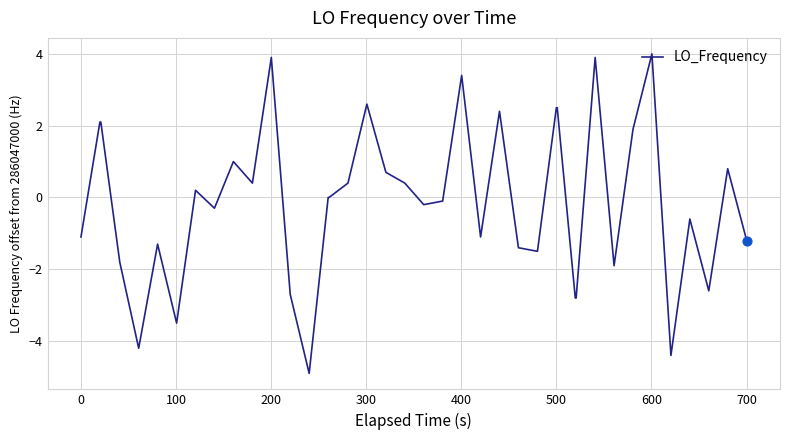

What is the difference between the maximum and minimum values?

8.9